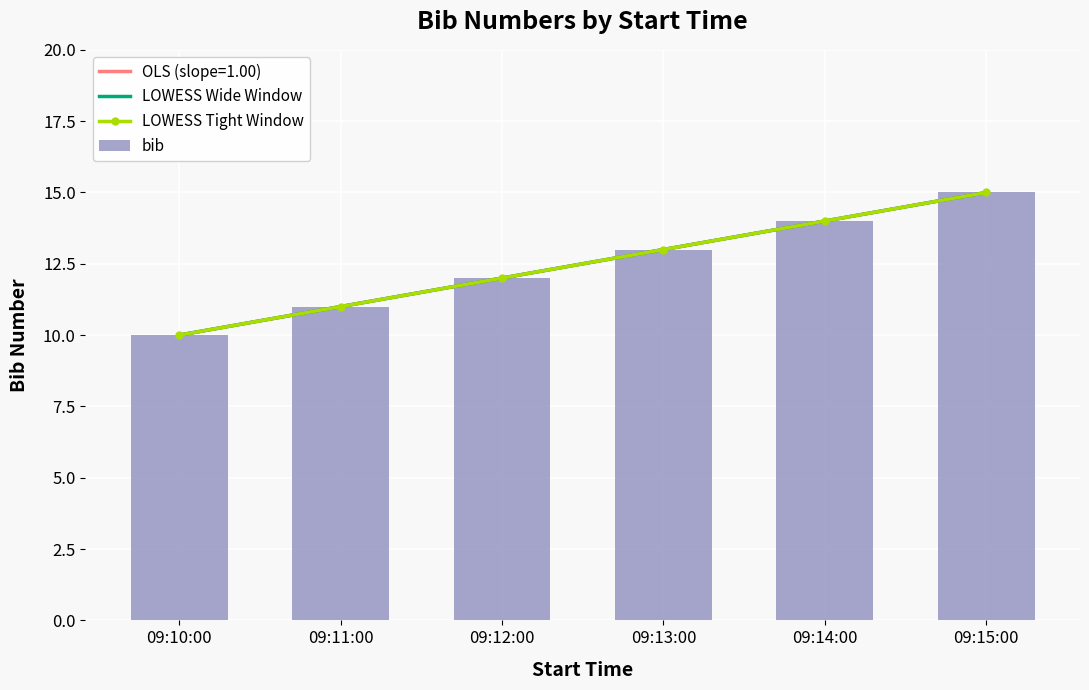

Reading left to right, extract all data points from this chart.

LOWESS Wide Window: 10.0	11.0	12.0	13.0	14.0	15.0
LOWESS Tight Window: 10.0	11.0	12.0	13.0	14.0	15.0
bib: 10.0	11.0	12.0	13.0	14.0	15.0